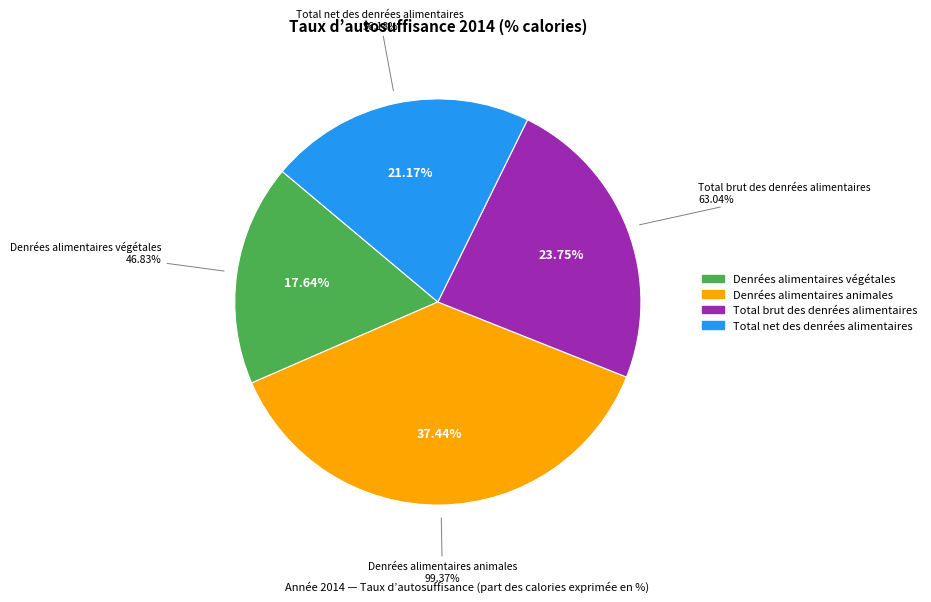

To the nearest percent, what percentage of the pie is Total brut des denrées alimentaires?

24%